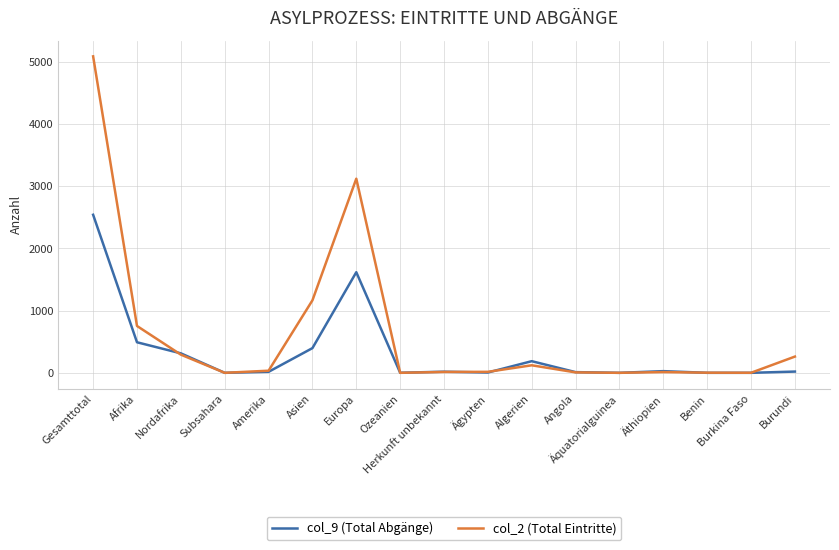

Rank the series by their maximum value, from lowest to highest.

col_9 (Total Abgänge), col_2 (Total Eintritte)